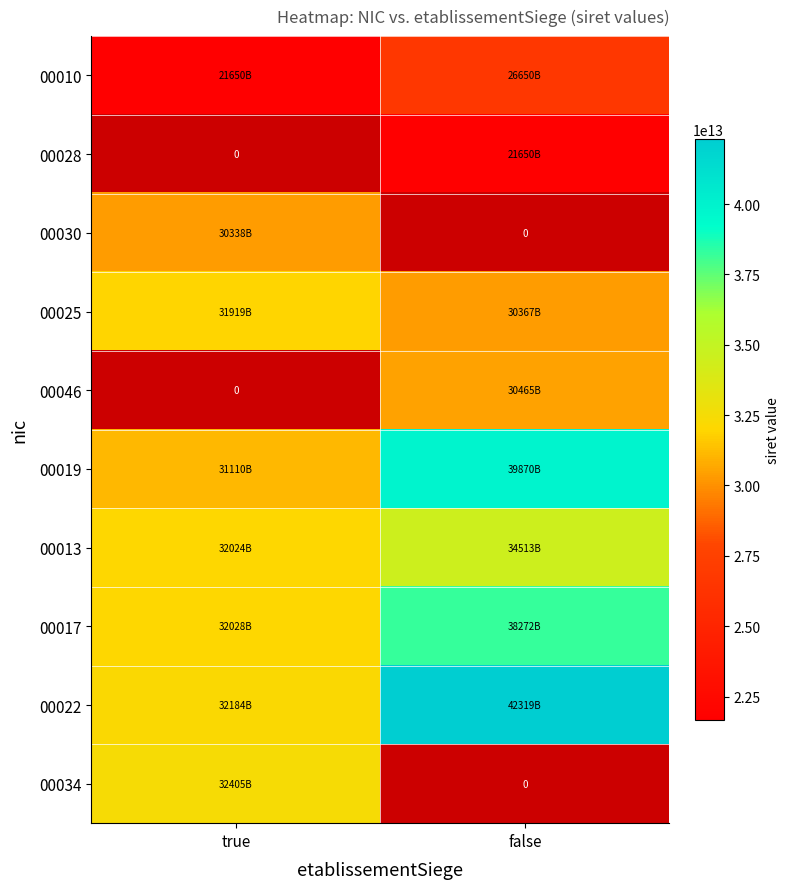

Which series has the largest total across all categories?

00022